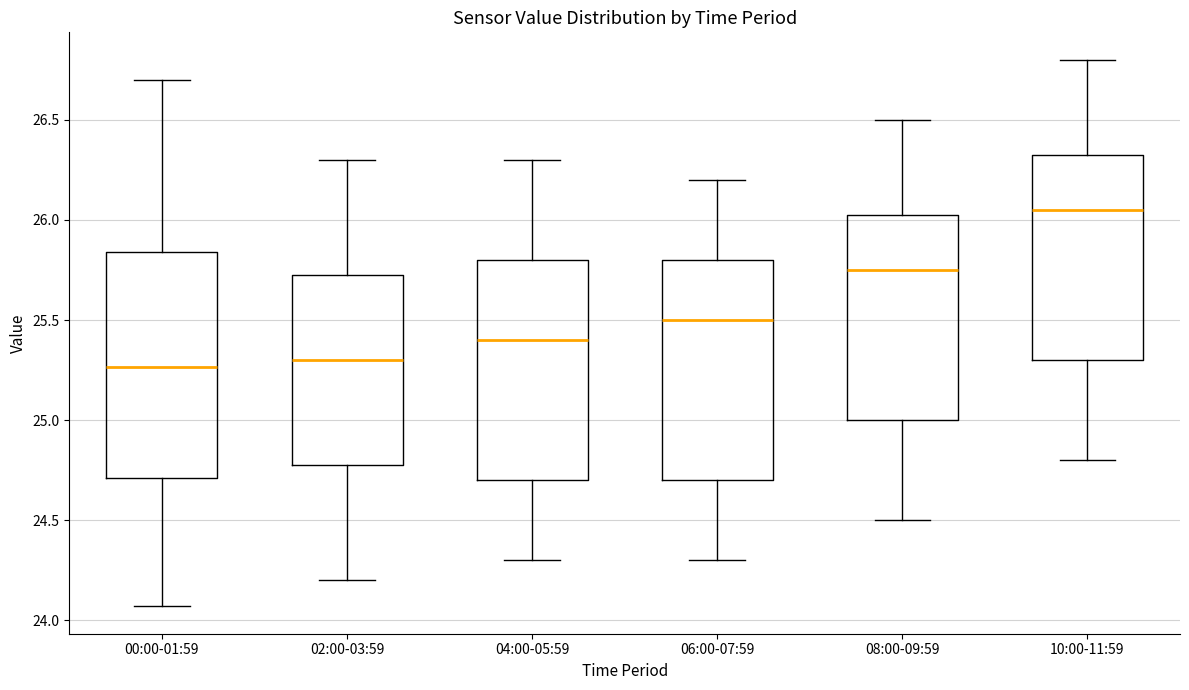

Reading left to right, read every box against the y-axis: the position of its median line, the range the box covers, and the ends of its whiskers. The values are not printed on the chart, so give them approximately, as read against the axis.

00:00-01:59: median 25.25, box 24.70 to 25.85, whiskers 24.05 to 26.70
02:00-03:59: median 25.30, box 24.80 to 25.75, whiskers 24.20 to 26.30
04:00-05:59: median 25.40, box 24.70 to 25.80, whiskers 24.30 to 26.30
06:00-07:59: median 25.50, box 24.70 to 25.80, whiskers 24.30 to 26.20
08:00-09:59: median 25.75, box 25.00 to 26.05, whiskers 24.50 to 26.50
10:00-11:59: median 26.05, box 25.30 to 26.35, whiskers 24.80 to 26.80